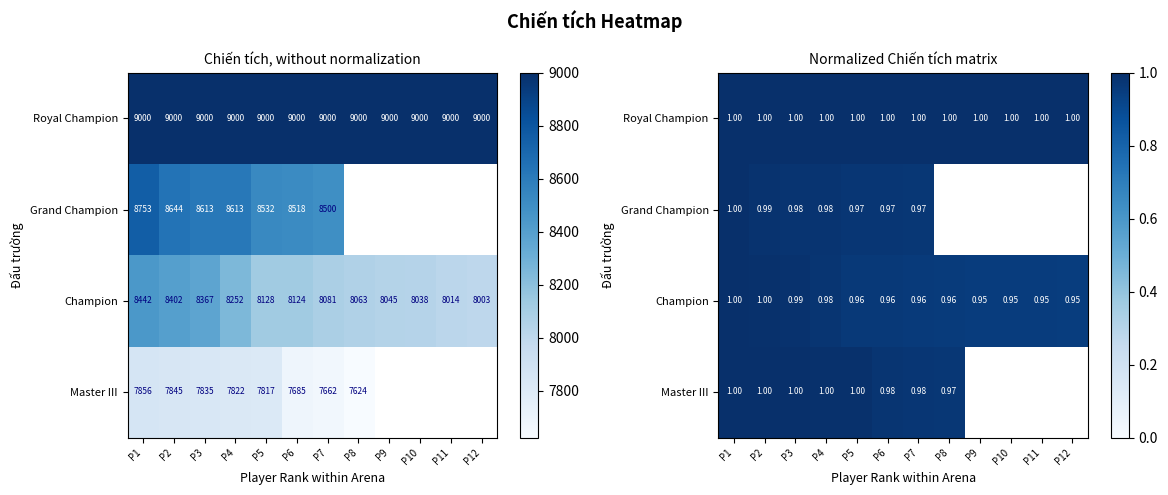

At which label does Grand Champion reach its minimum?

P7